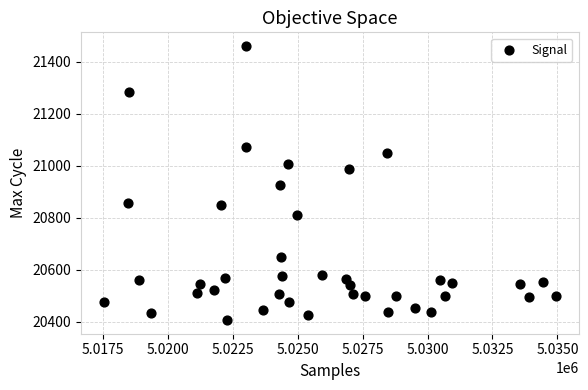

What is the range of X values (max minus min)?

17417